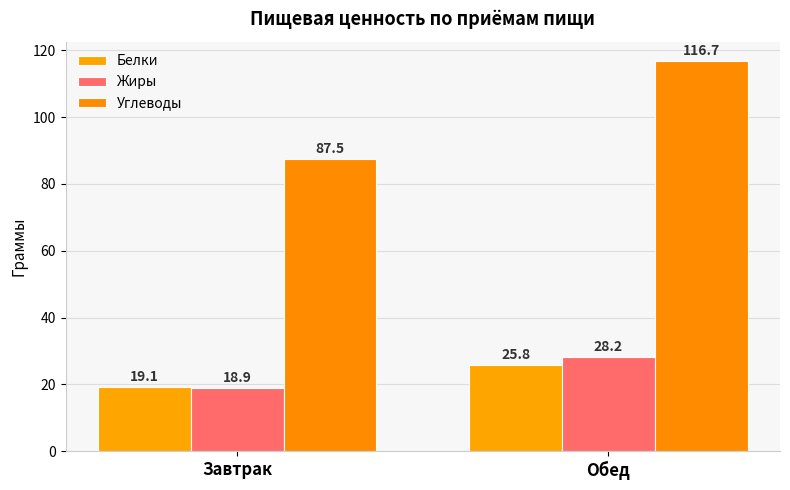

How many data points in Жиры are less than 28?

1